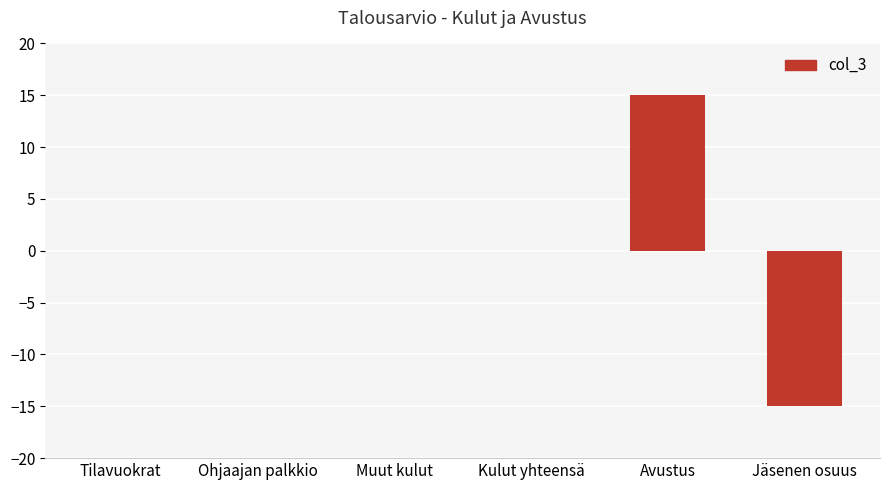

Is it true that the value at Muut kulut is 13?

False